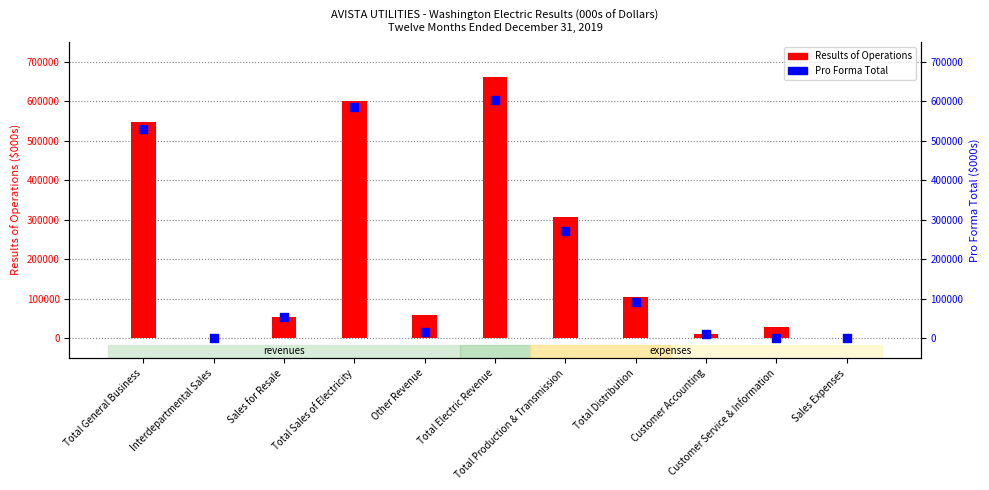

What are all the series names shown in the legend?

Results of Operations, Pro Forma Total